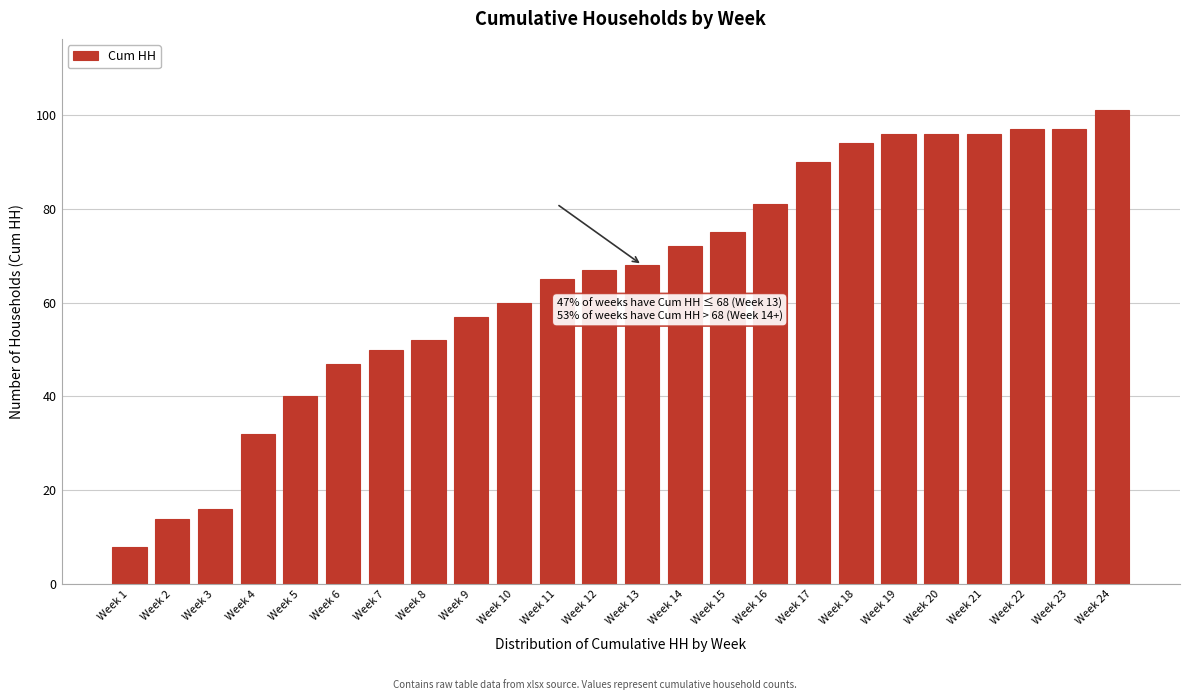

Reading right to left, list all the values displayed in this chart.

Week 24=101	Week 23=97	Week 22=97	Week 21=96	Week 20=96	Week 19=96	Week 18=94	Week 17=90	Week 16=81	Week 15=75	Week 14=72	Week 13=68	Week 12=67	Week 11=65	Week 10=60	Week 9=57	Week 8=52	Week 7=50	Week 6=47	Week 5=40	Week 4=32	Week 3=16	Week 2=14	Week 1=8